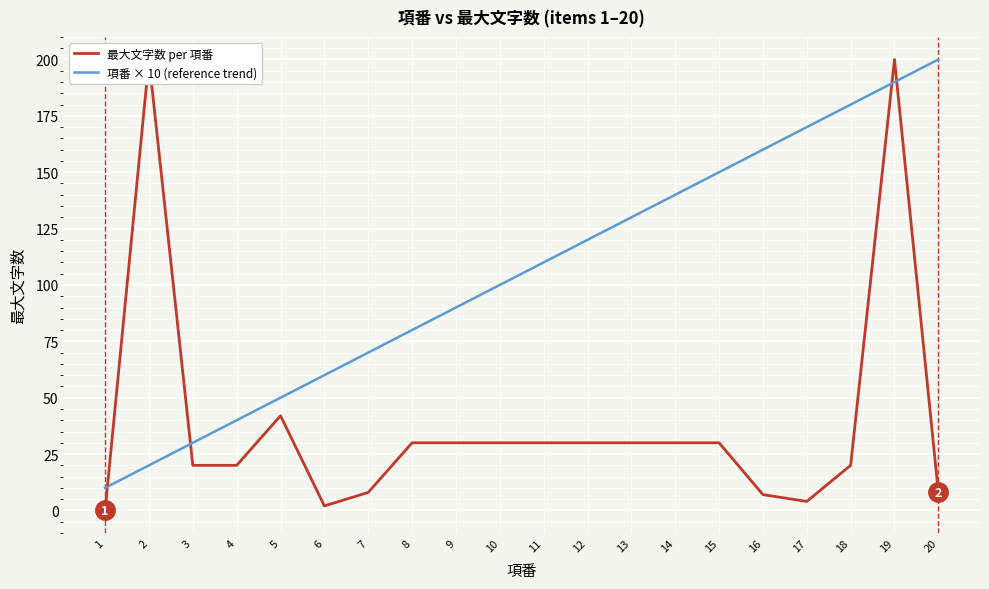

How many intersections are there between 最大文字数 per 項番 and 項番 × 10 (reference trend)?

4